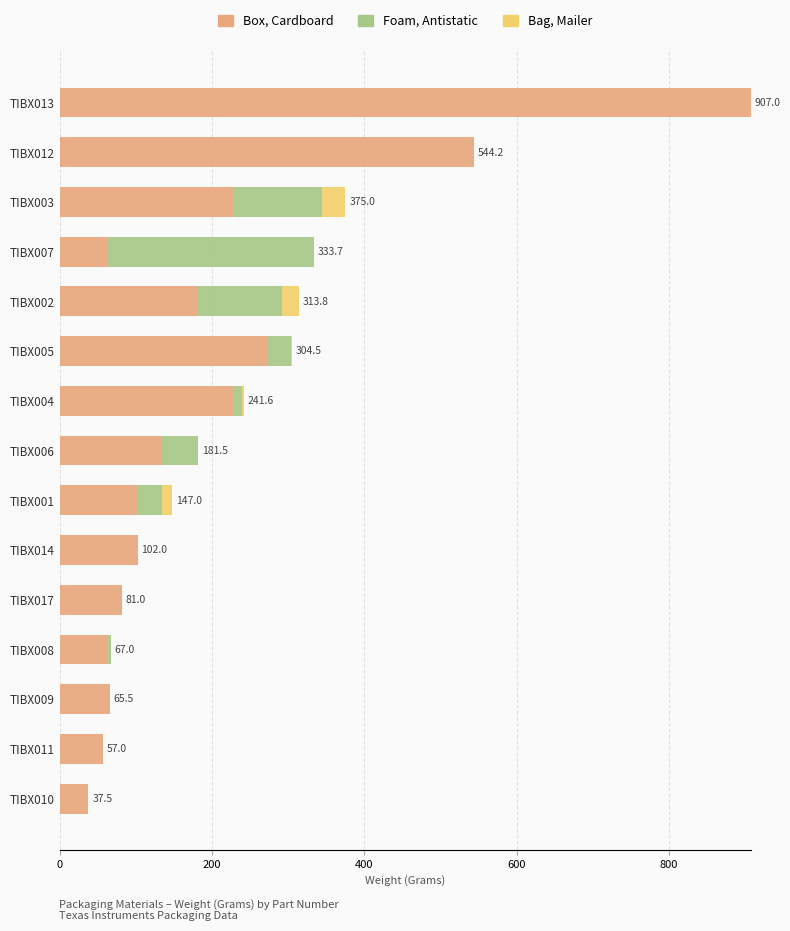

What is the highest value of the Box, Cardboard series?

907.0